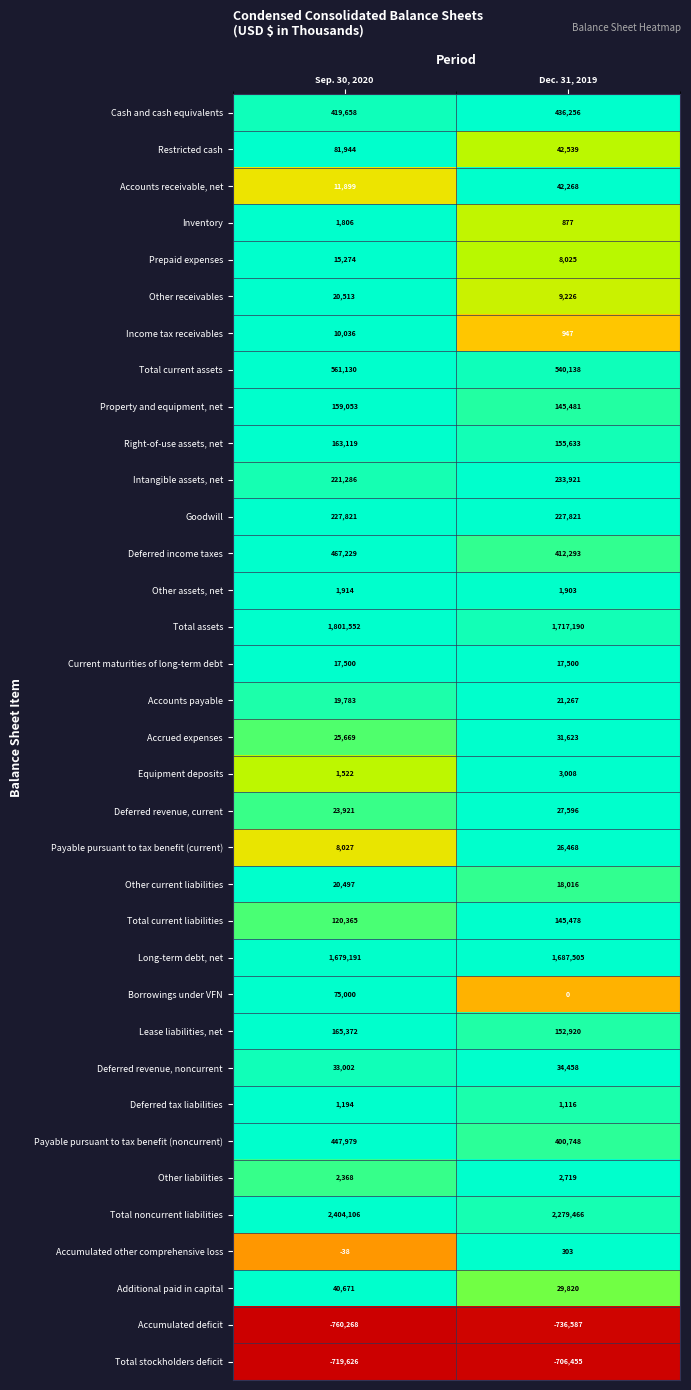

At which category is the sum across all series the highest?

Sep. 30, 2020